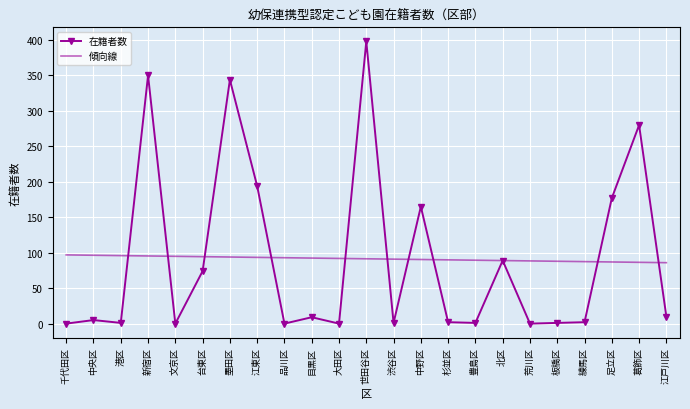

What is the sum of the 在籍者数 values at 千代田区 and 港区?

1.0